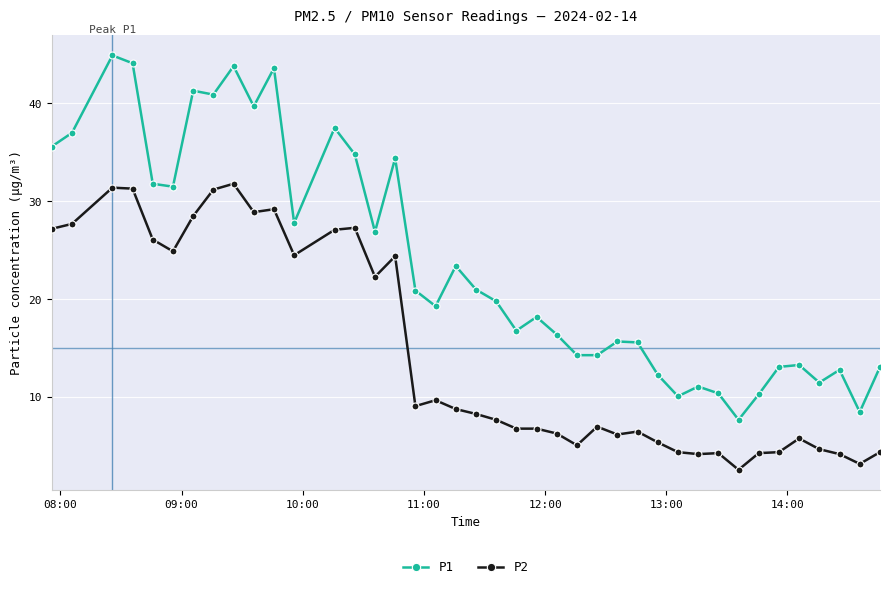

What is the average value of the P2 series?

14.6